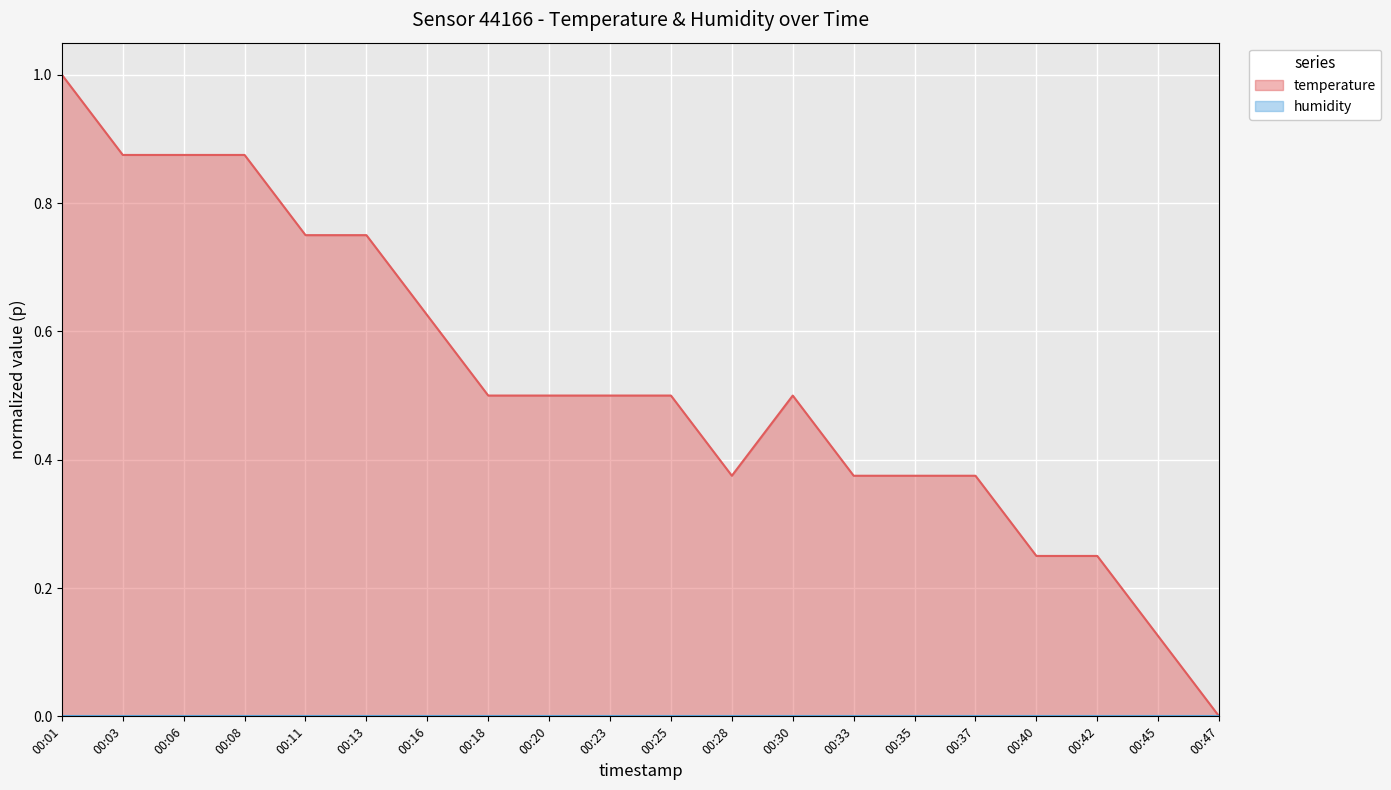

What is the difference between the values at 00:35 and 00:42?

0.1